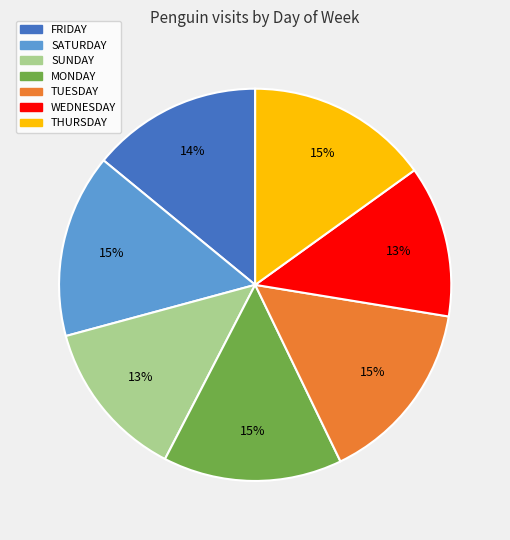

Do FRIDAY and SATURDAY together represent more than half of the pie?

No